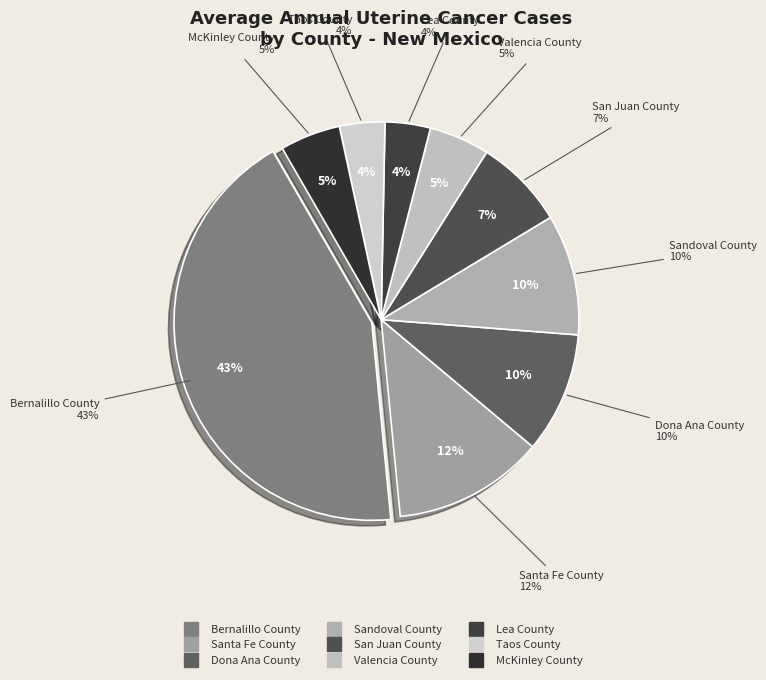

What is the smallest slice in the pie chart?

Lea County